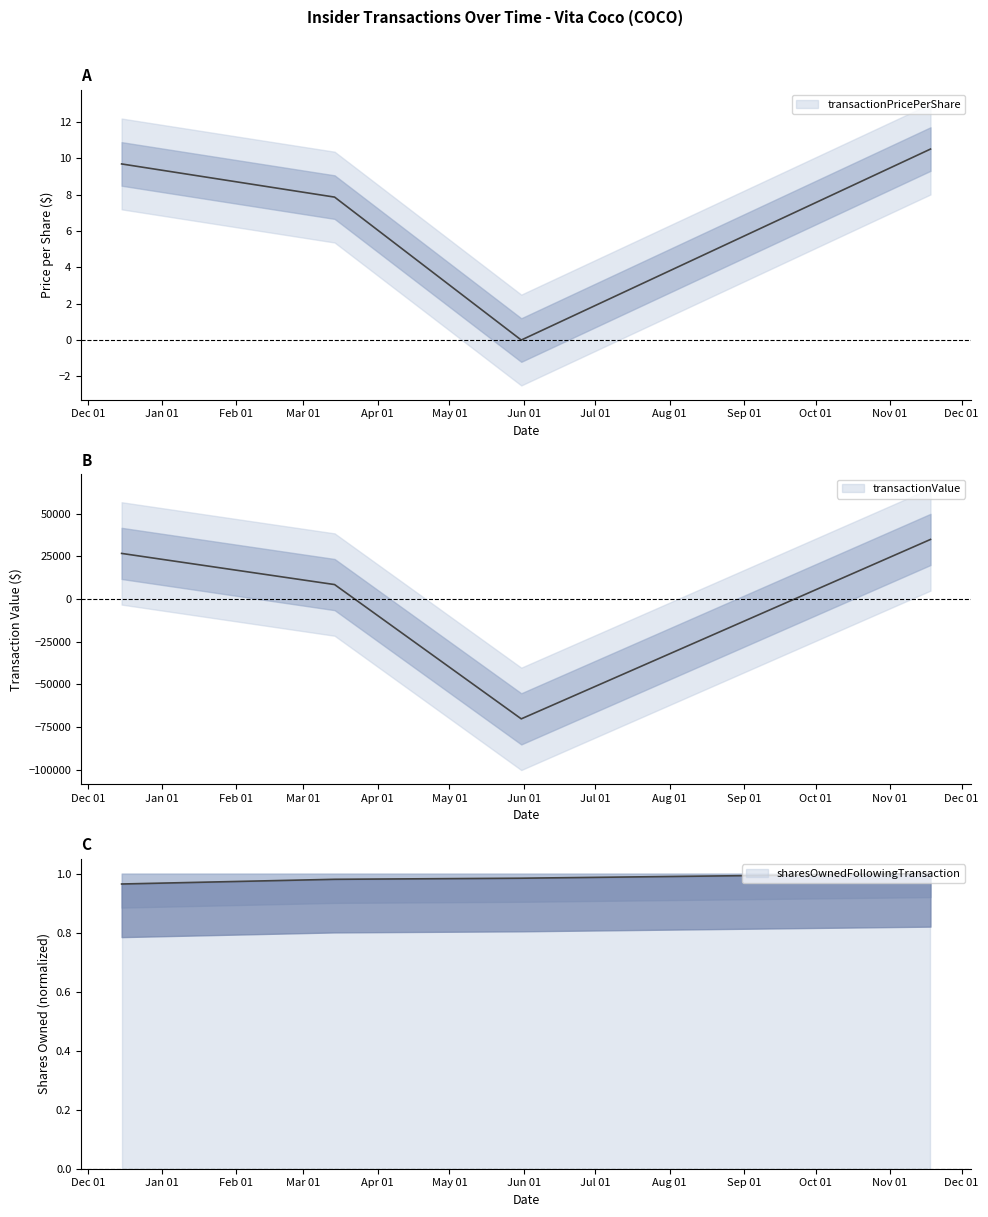

What are all the series names shown in the legend?

transactionPricePerShare, transactionValue, sharesOwnedFollowingTransaction